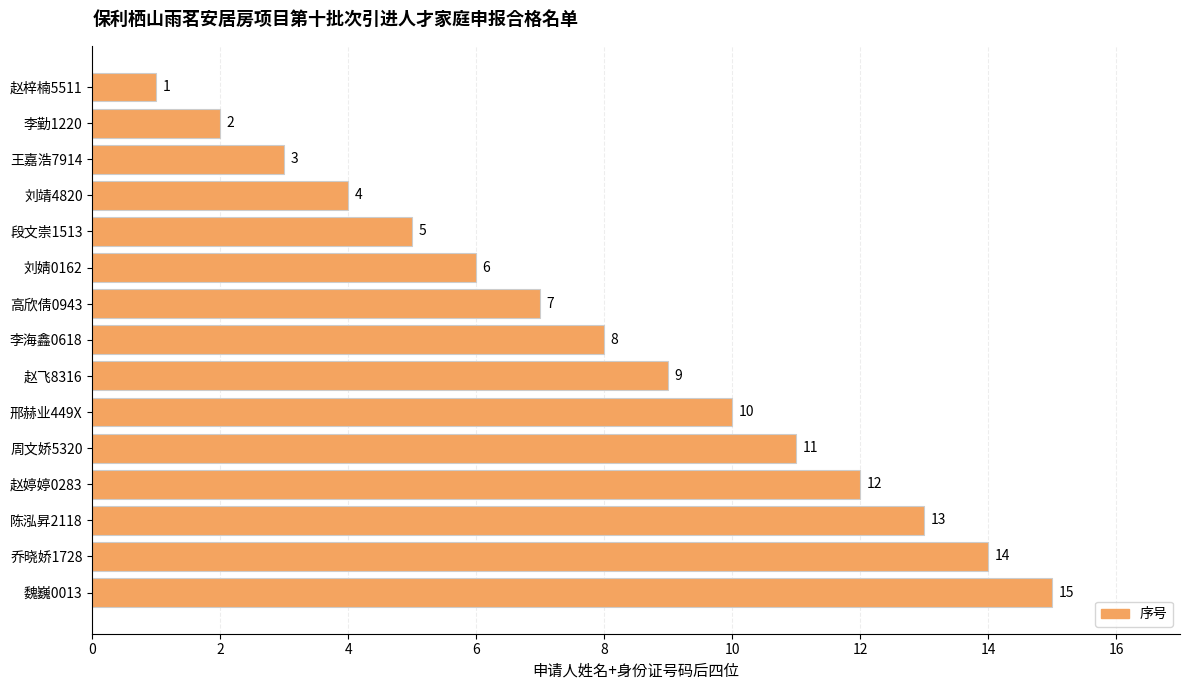

What is the difference between the maximum and second lowest values?

13